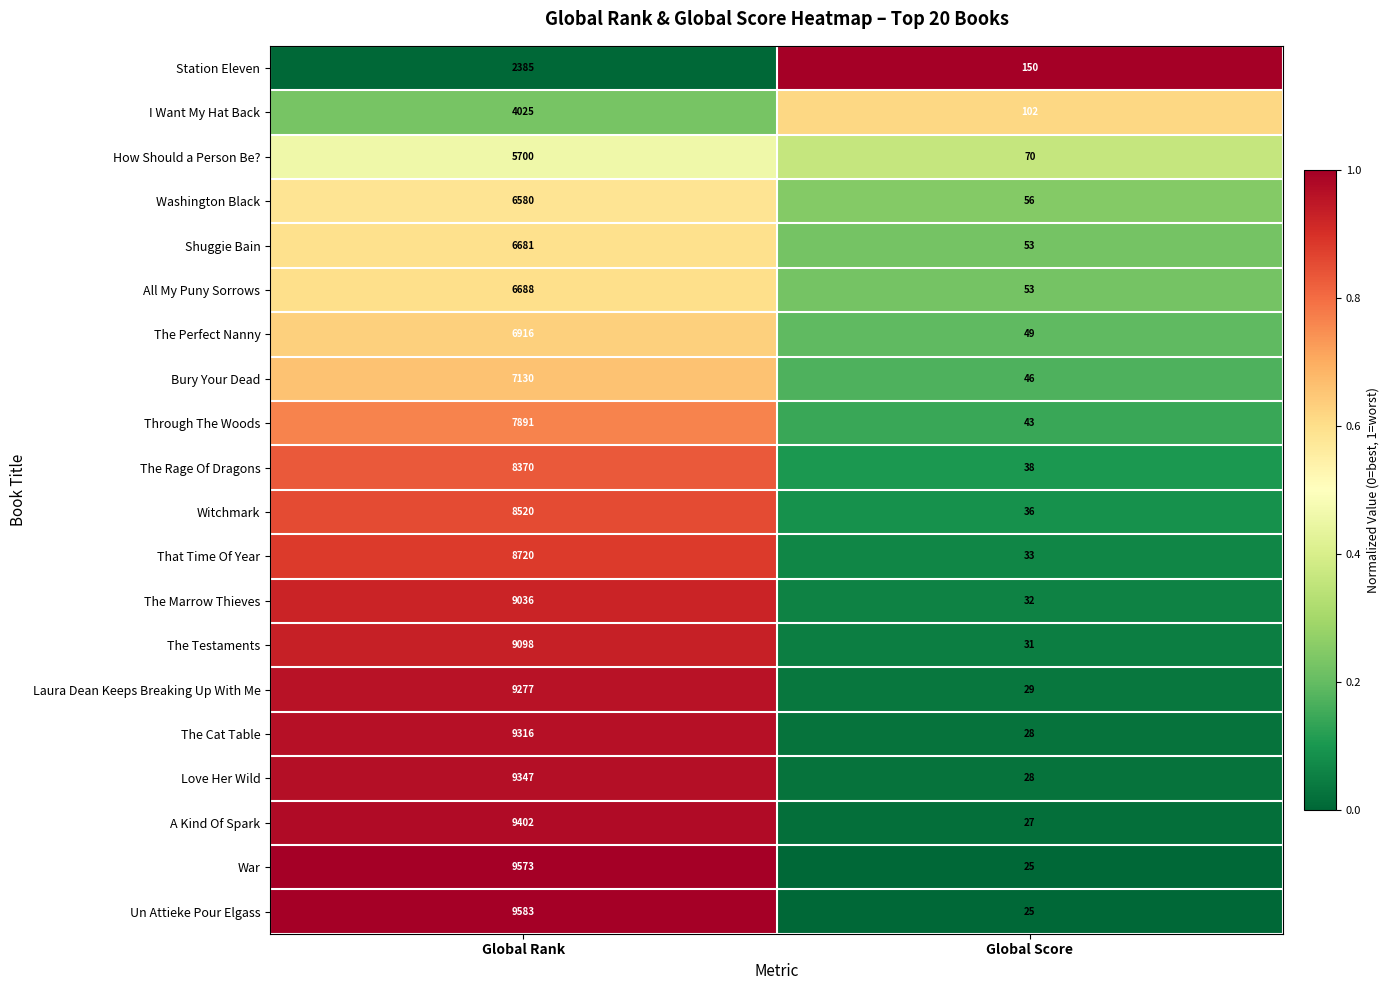

Which category has the lowest value across all series?

Global Score